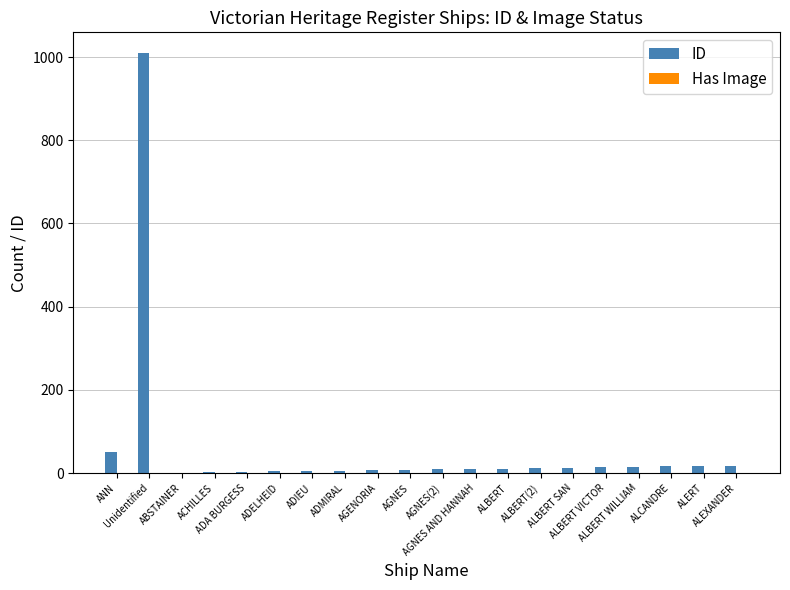

Which series has the largest total across all categories?

ID